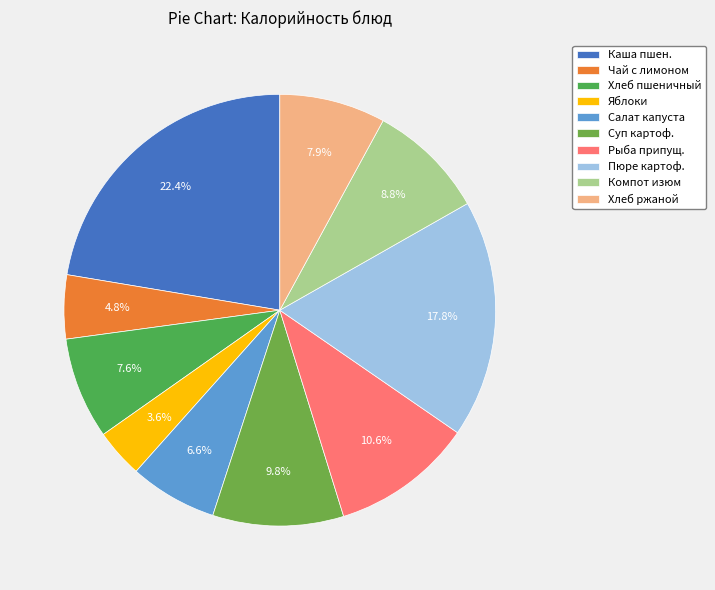

Rank the categories by value from lowest to highest.

Яблоки св.порциями, Чай с лимоном, Салат из квашеной капусты с раст.маслом, Хлеб пшеничный, Хлеб ржаной, Компот из изюма, Суп картофельный с макарон.изделиями, Рыба припущенная с соусом, Пюре картофельное, Каша молоч.пшен. с маслом